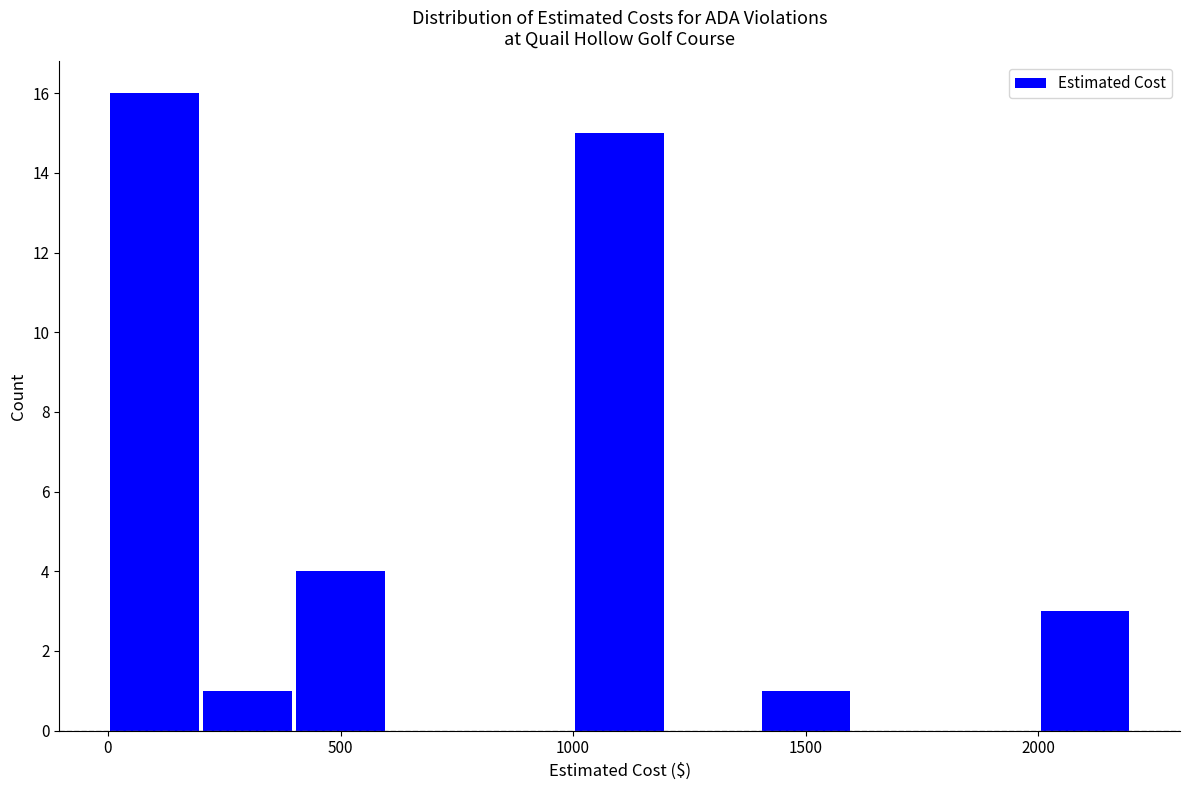

How tall is the bar that spans 200 to 400 on the x-axis? The values are not printed on the chart, so give them approximately, as read against the axis.

1